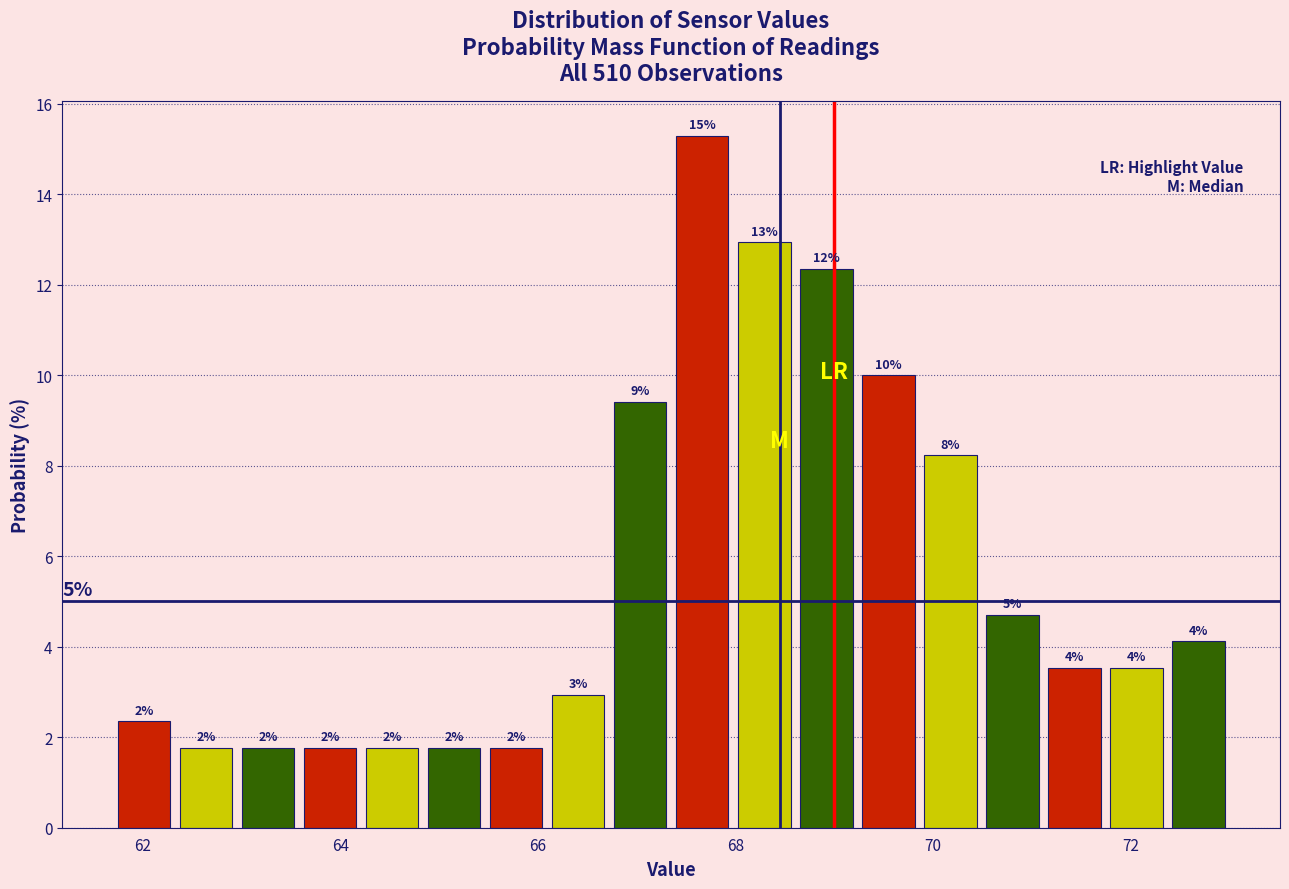

Around what value on the x-axis is the tallest bar? Give the approximate position of its centre, as read against the axis.

67.6